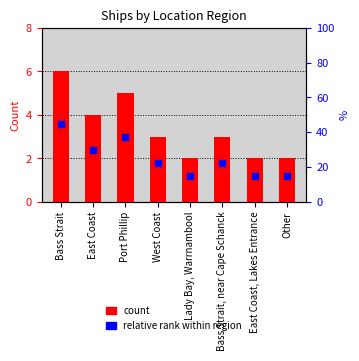

At which category is the sum across all series the highest?

Bass Strait